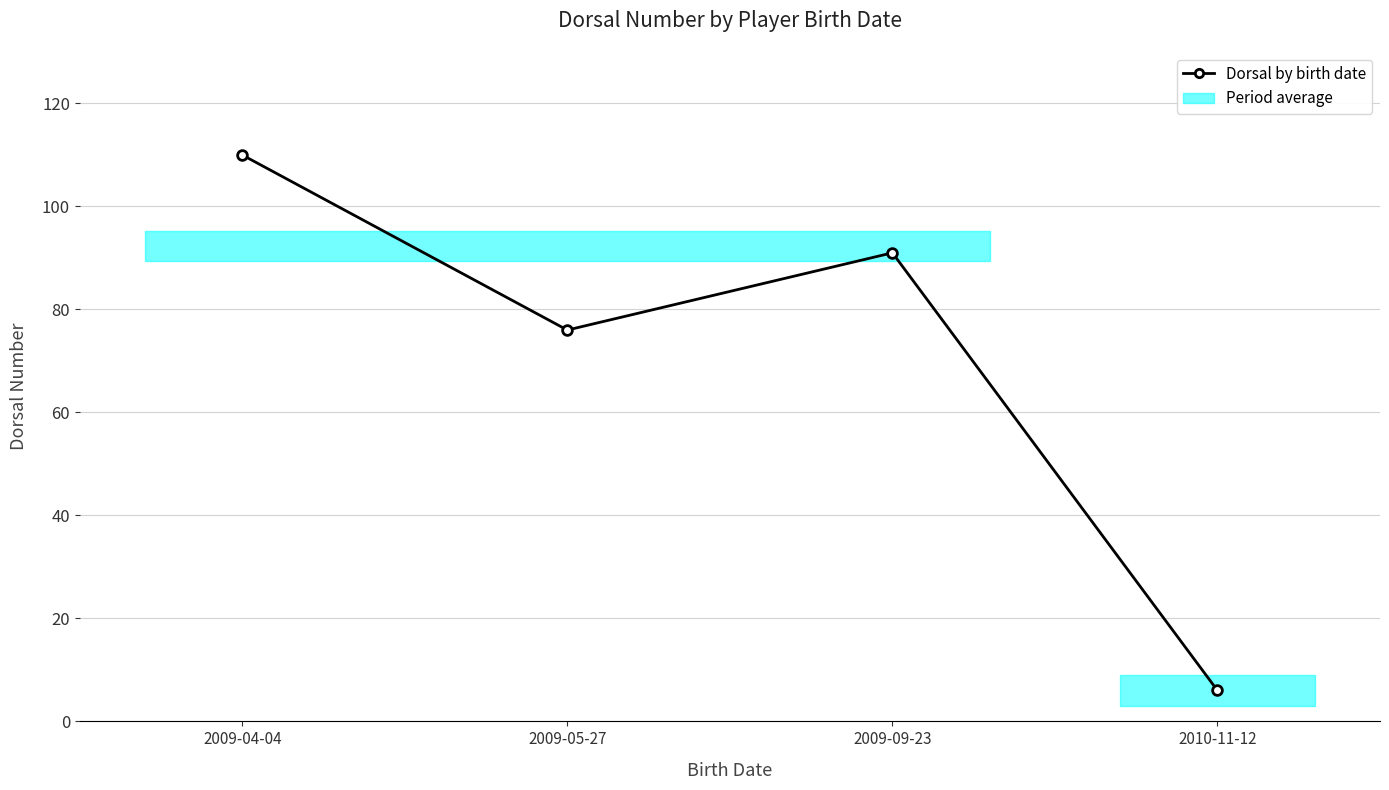

Reading right to left, transcribe all the data shown in this chart.

2010-11-12=6	2009-09-23=91	2009-05-27=76	2009-04-04=110